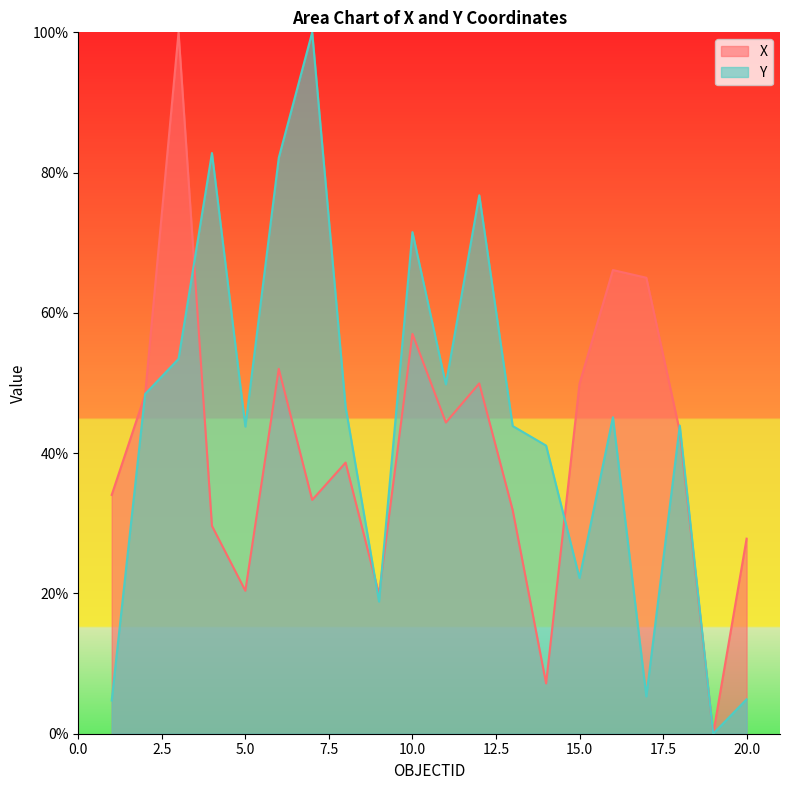

How many values in the X series exceed 43?

10